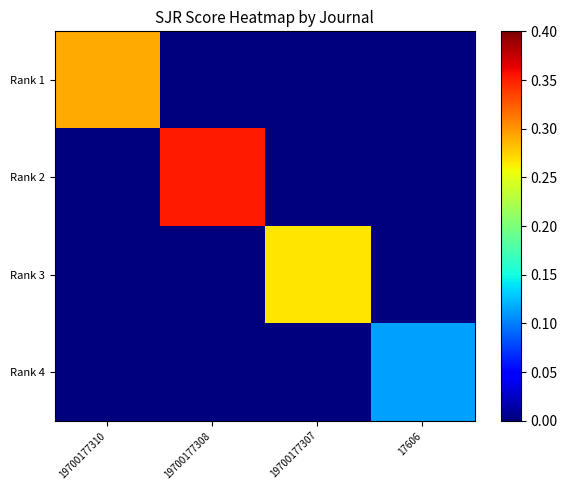

Which series has the widest spread of values?

Rank 2